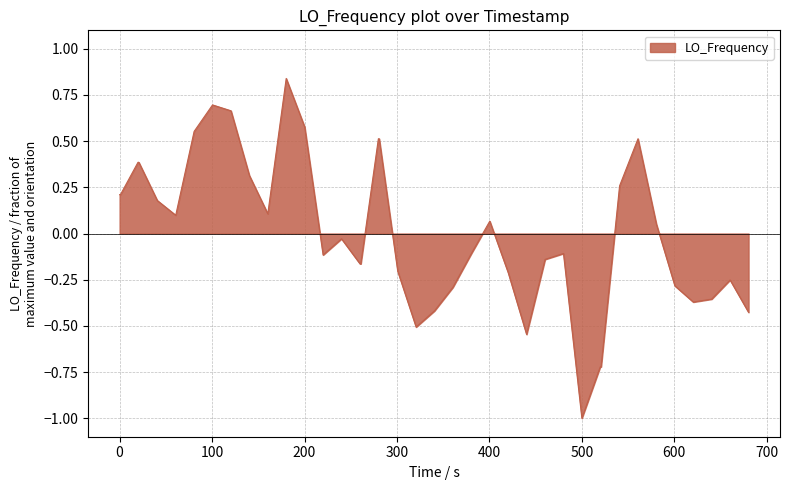

How many values are below 0?

21